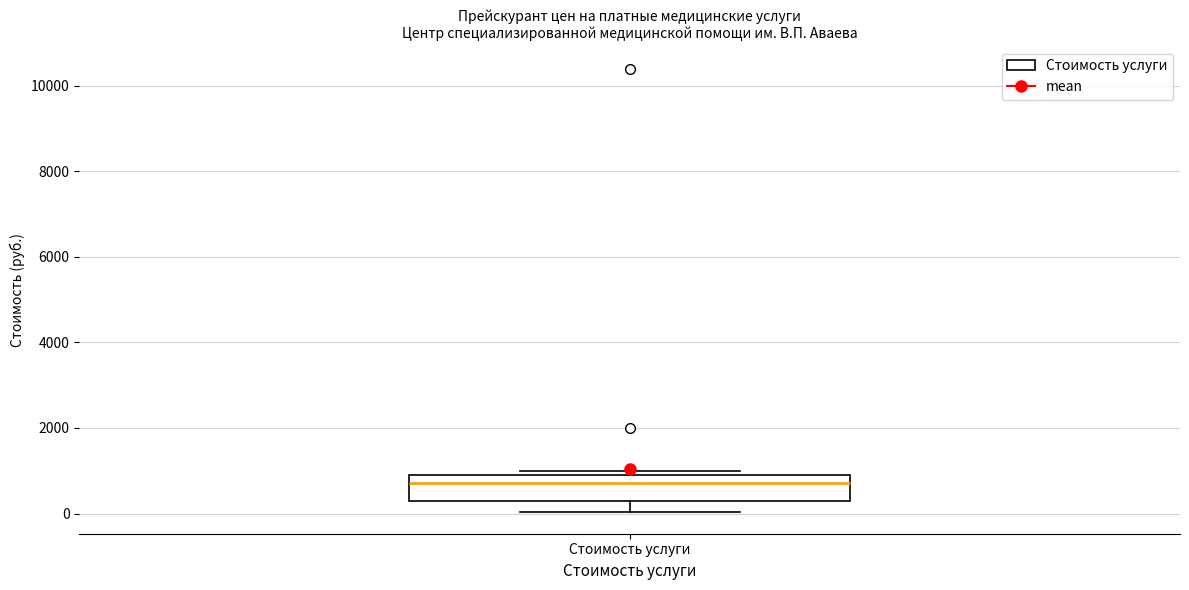

Transcribe this box plot: give where the median line is, the range the box spans, and where the two whiskers end, as read against the y-axis. The values are not printed on the chart, so give them approximately, as read against the axis.

median 800, box 400 to 1000, whiskers 0 to 1000 (just above the box's upper edge)